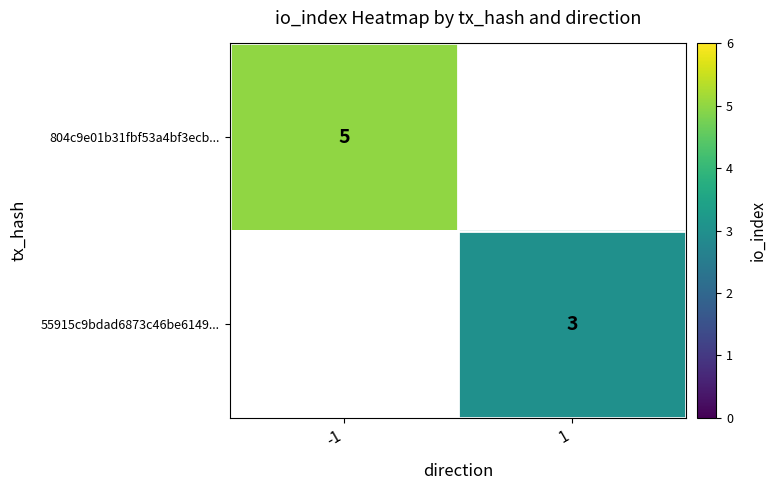

List the series in order of their peak value, lowest first.

804c9e01b31fbf53a4bf3ecb..., 55915c9bdad6873c46be6149...